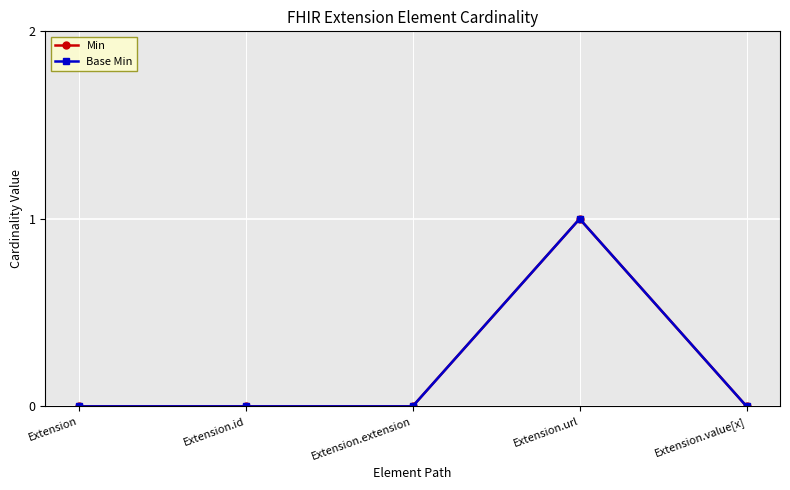

Reading right to left, what are all the values shown in this chart?

Min: 0	1	0	0	0
Base Min: 0	1	0	0	0